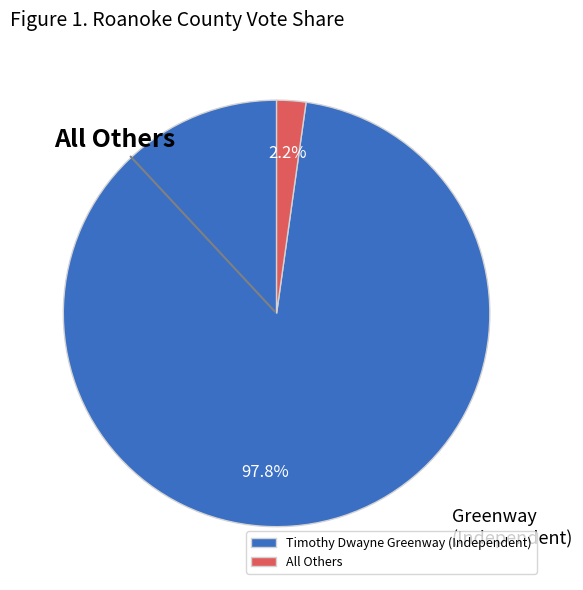

What percentage is the All Others slice, to the nearest percent?

2%